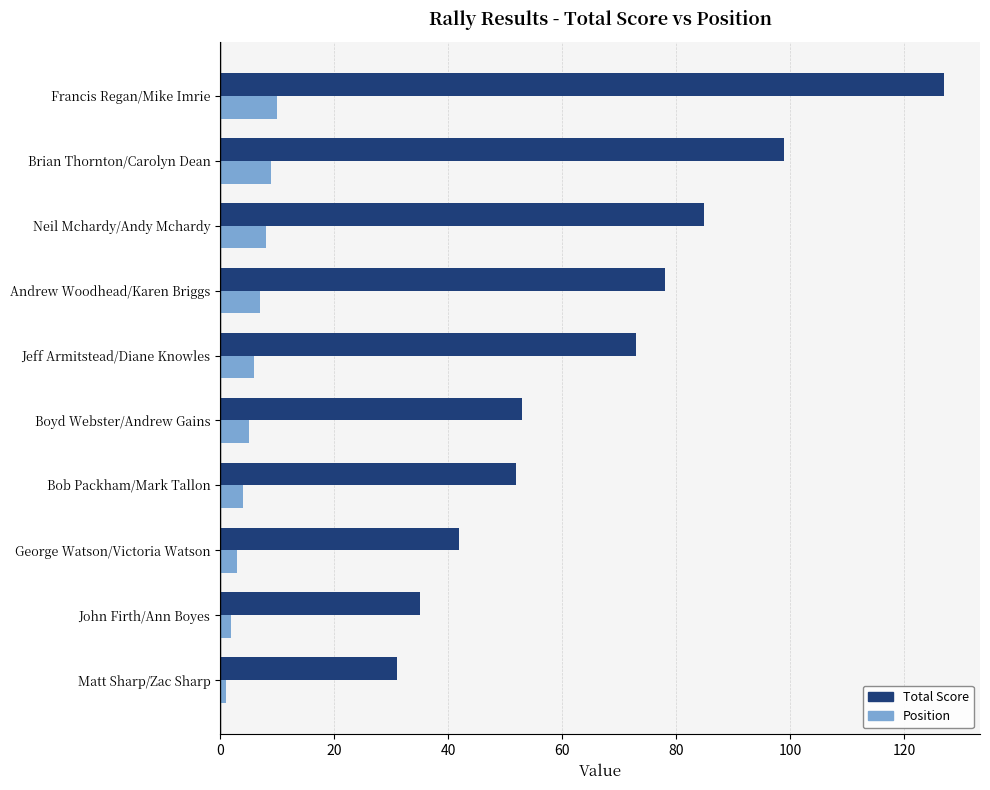

Which series changed the most between Andrew Woodhead/Karen Briggs and Francis Regan/Mike Imrie?

Total Score